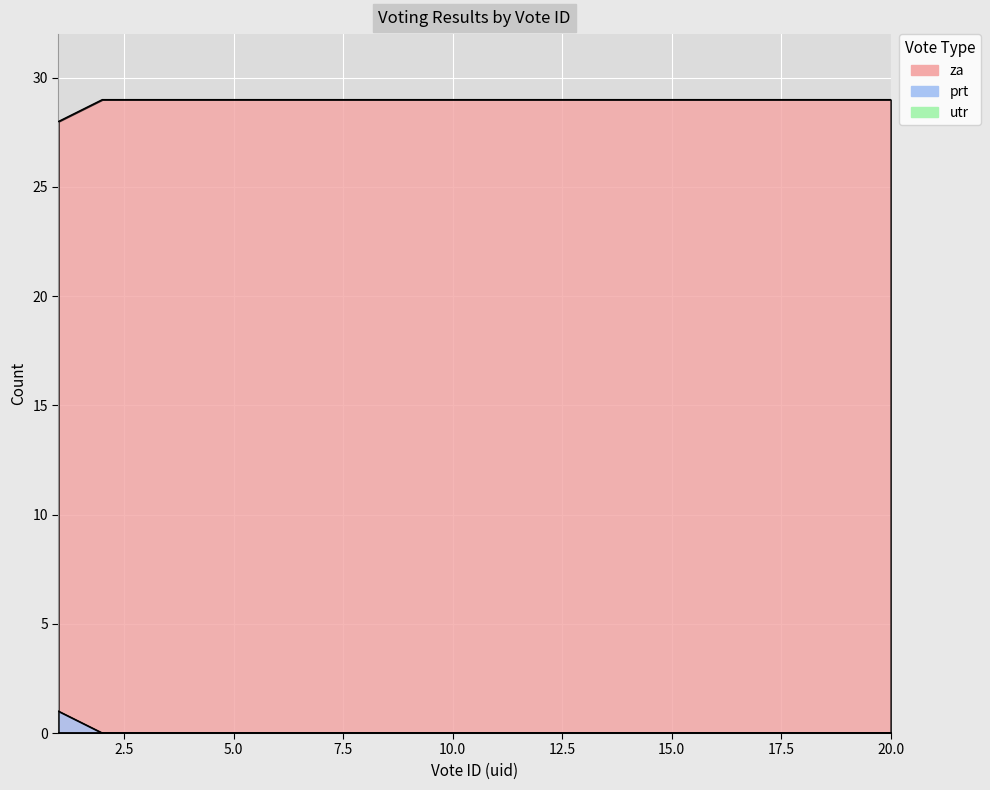

Is the value of za at 12 greater than the value of prt at 1?

Yes